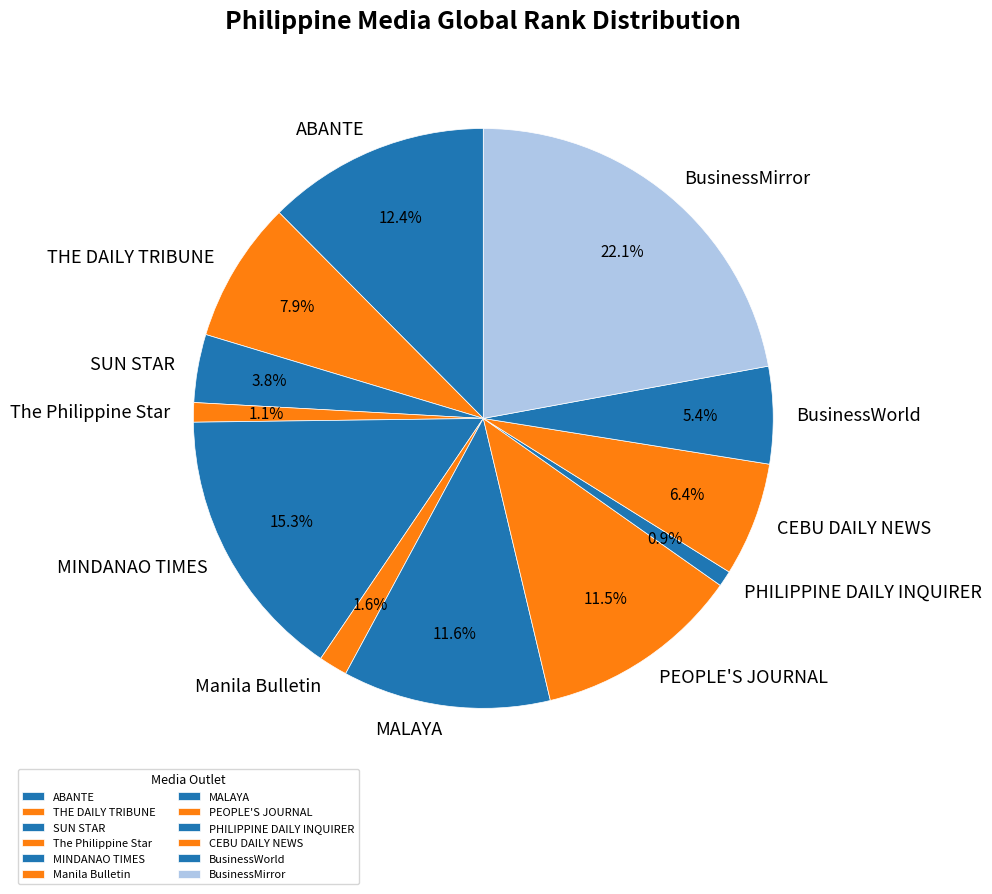

What percentage is NOT represented by SUN STAR?

96.2%